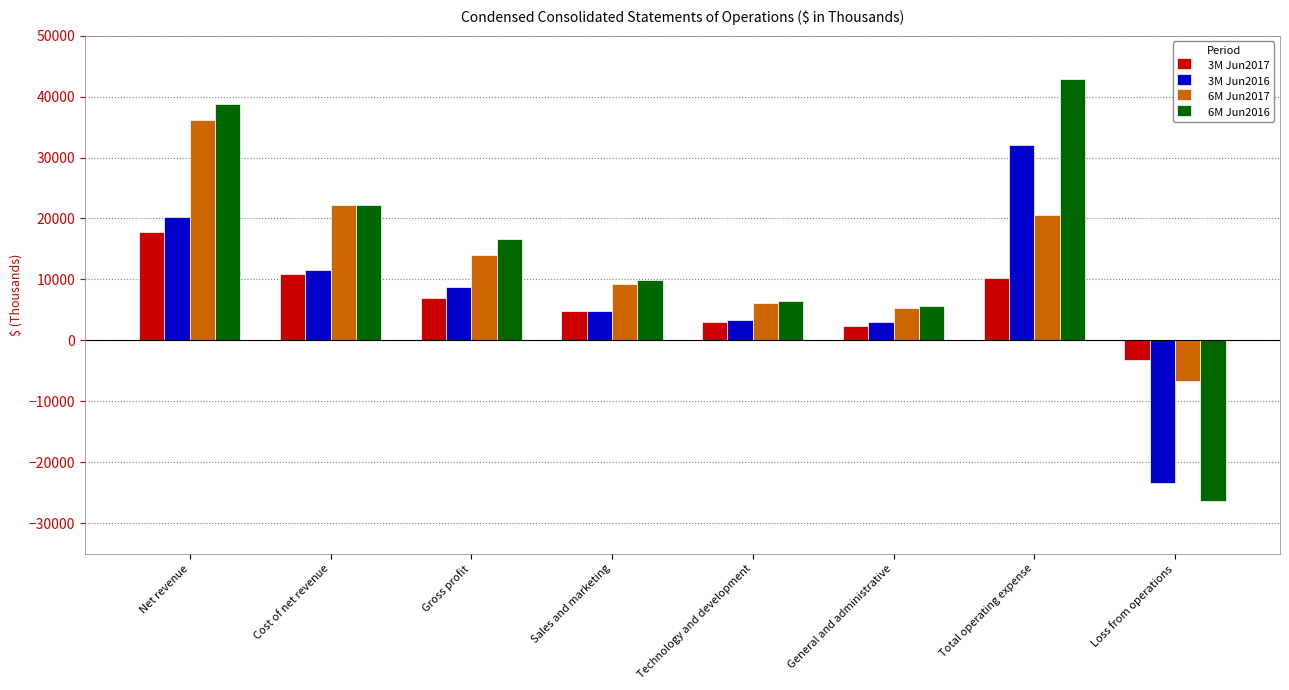

What is the sum of the 6M Jun2017 values at Sales and marketing and Cost of net revenue?

31387